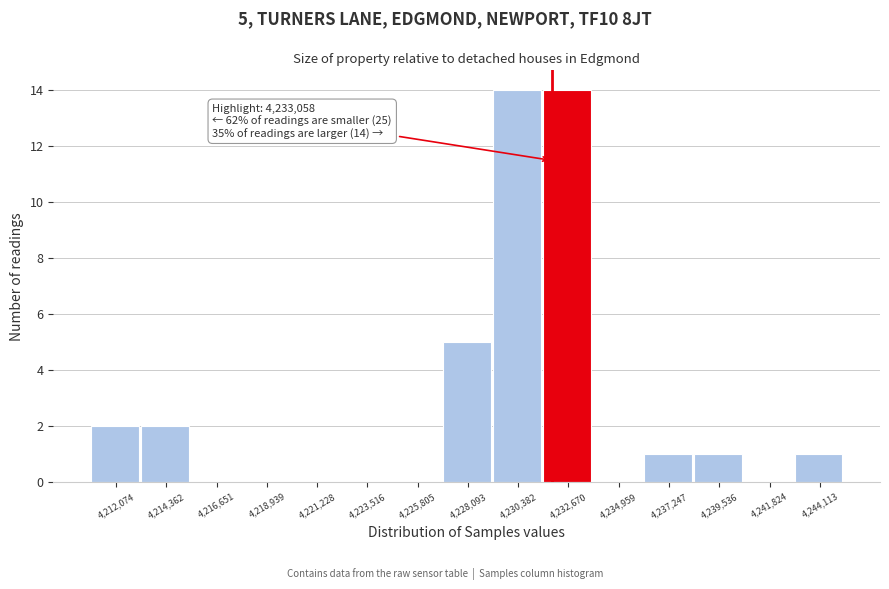

Reading right to left, list all the values displayed in this chart.

4,244,113=1	4,241,824=0	4,239,536=1	4,237,247=1	4,234,959=0	4,232,670=14	4,230,382=14	4,228,093=5	4,225,805=0	4,223,516=0	4,221,228=0	4,218,939=0	4,216,651=0	4,214,362=2	4,212,074=2